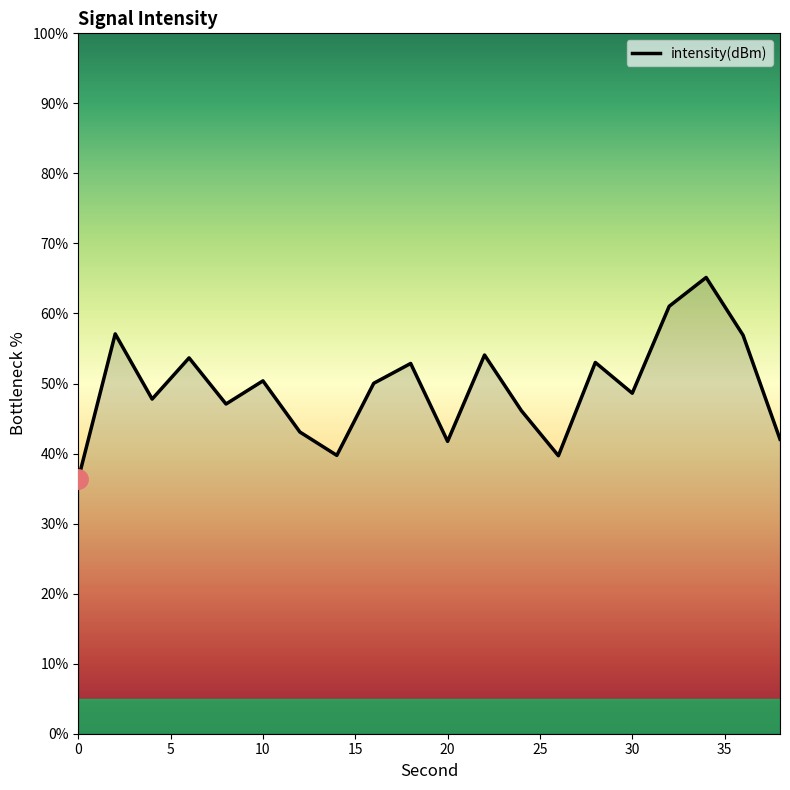

What is the greatest value displayed?

65.1